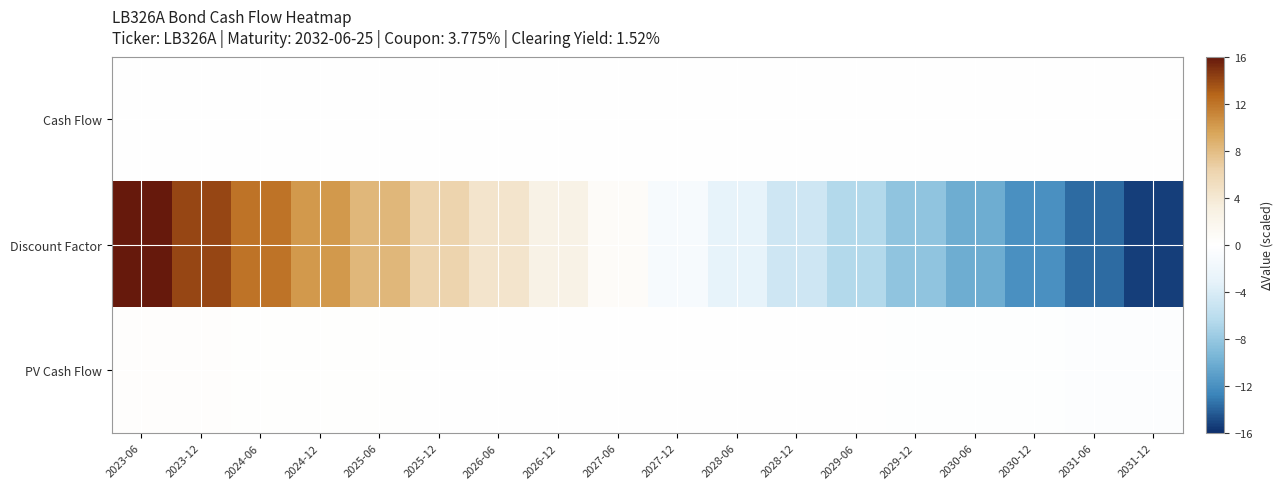

Reading left to right, transcribe all the data shown in this chart.

Cash Flow: 2023-06=0.0	2023-12=0.0	2024-06=0.0	2024-12=0.0	2025-06=0.0	2025-12=0.0	2026-06=0.0	2026-12=0.0	2027-06=0.0	2027-12=0.0	2028-06=0.0	2028-12=0.0	2029-06=0.0	2029-12=0.0	2030-06=0.0	2030-12=0.0	2031-06=0.0	2031-12=0.0
Discount Factor: 2023-06=16.0	2023-12=14.0	2024-06=12.1	2024-12=10.2	2025-06=8.3	2025-12=6.4	2026-06=4.5	2026-12=2.6	2027-06=0.7	2027-12=-1.1	2028-06=-2.9	2028-12=-4.8	2029-06=-6.6	2029-12=-8.3	2030-06=-10.1	2030-12=-11.9	2031-06=-13.6	2031-12=-15.4
PV Cash Flow: 2023-06=0.3	2023-12=0.3	2024-06=0.2	2024-12=0.2	2025-06=0.2	2025-12=0.1	2026-06=0.1	2026-12=0.0	2027-06=0.0	2027-12=-0.0	2028-06=-0.1	2028-12=-0.1	2029-06=-0.1	2029-12=-0.2	2030-06=-0.2	2030-12=-0.2	2031-06=-0.3	2031-12=-0.3